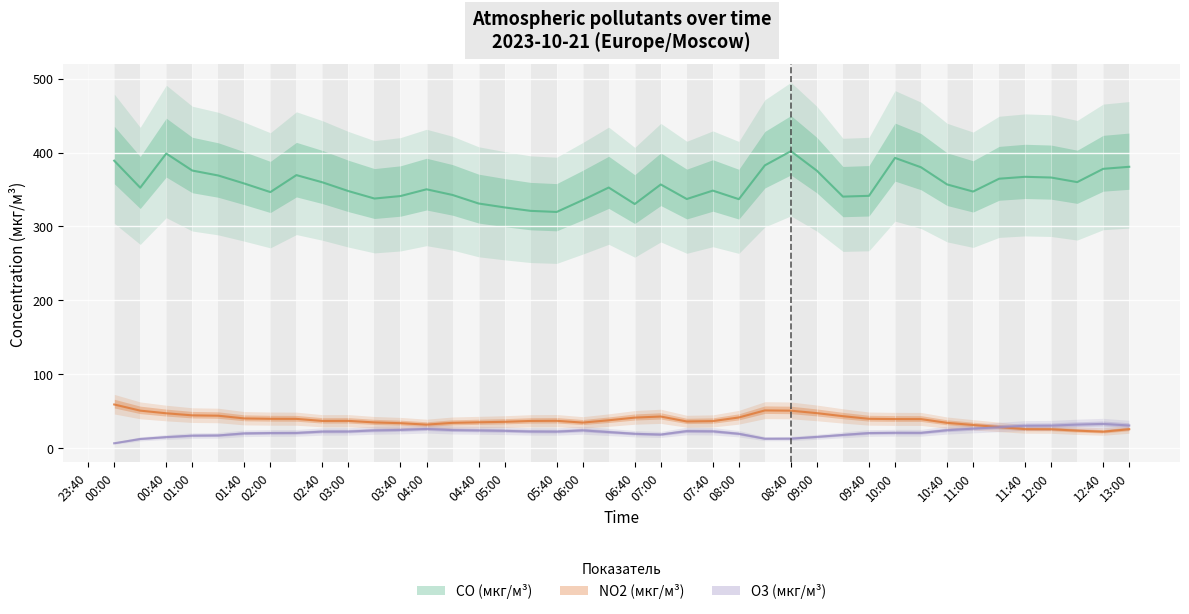

Reading right to left, transcribe all the data shown in this chart.

CO (мкг/м³): 380.8	378.0	360.0	366.2	367.2	364.6	347.2	356.9	380.1	392.8	341.5	340.4	375.4	401.9	382.7	336.9	348.5	337.1	356.8	330.4	352.7	335.7	319.6	321.1	325.8	331.1	342.6	350.3	341.2	337.8	347.9	359.8	369.5	346.5	358.1	369.0	375.7	398.8	352.5	389.1
NO2 (мкг/м³): 25.4	22.1	23.4	25.4	25.5	28.4	31.1	34.0	39.1	39.1	39.5	43.0	47.1	50.5	50.9	41.3	36.4	35.9	42.6	41.1	37.5	34.4	36.8	36.6	35.4	34.8	34.0	31.6	33.6	34.6	36.7	36.6	39.4	39.5	40.0	43.7	44.2	47.0	50.6	58.9
O3 (мкг/м³): 30.4	32.6	31.7	30.3	30.1	28.2	26.2	24.0	20.4	20.5	20.2	17.7	15.0	12.7	12.6	19.2	22.5	22.8	18.2	19.2	21.5	23.9	22.1	22.3	23.2	23.8	24.2	25.8	24.4	23.8	22.2	22.2	20.3	20.2	19.7	17.0	16.7	14.7	12.2	6.4